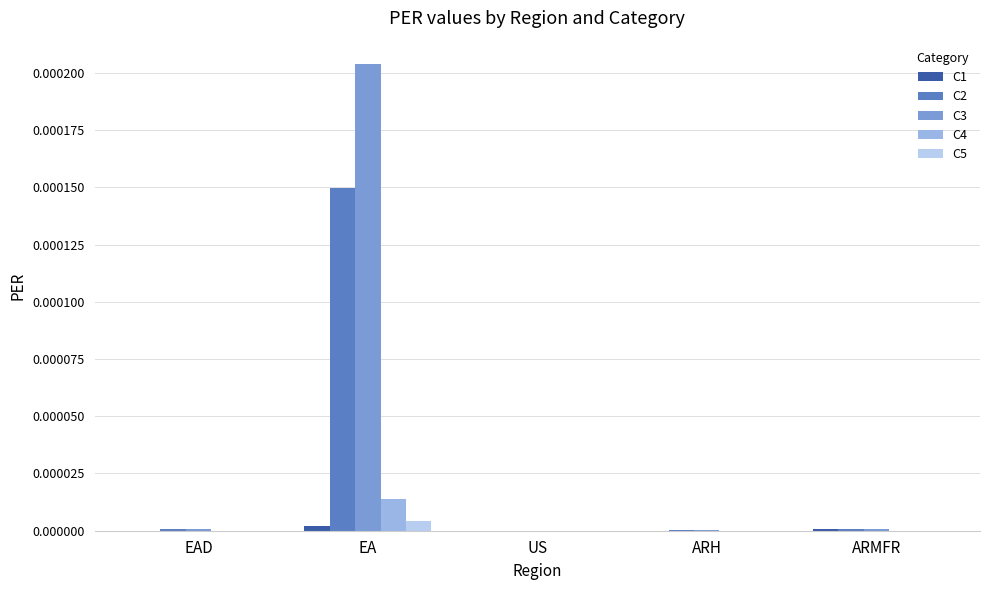

The value of C4 at ARMFR is 0.0. True or false?

True